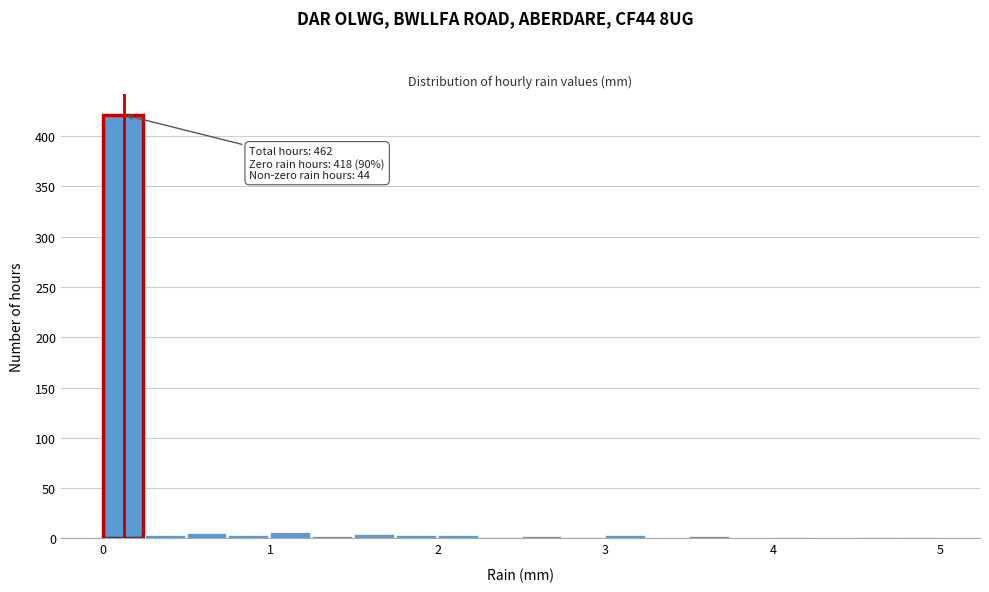

Read against the x-axis, roughly where is the centre of the tallest bar?

0.1